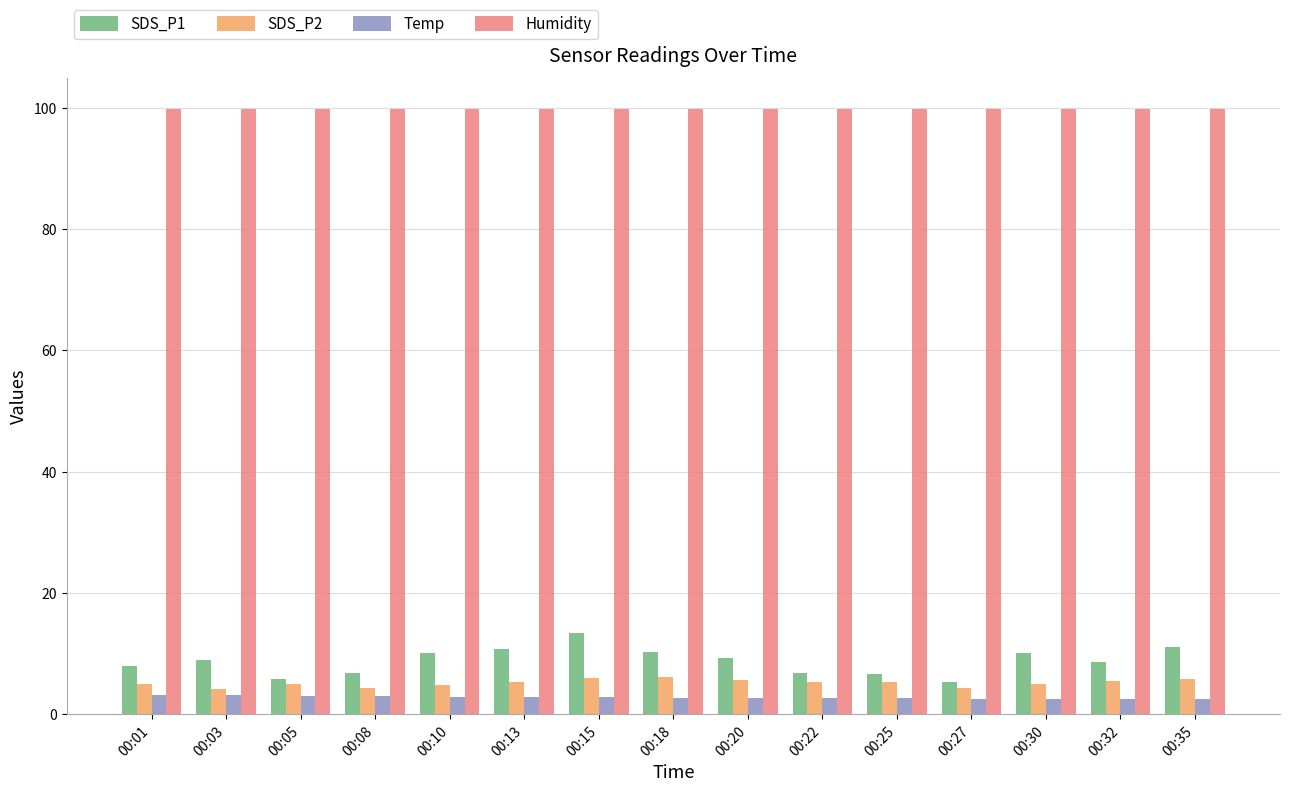

At how many categories does at least one series exceed 41?

15